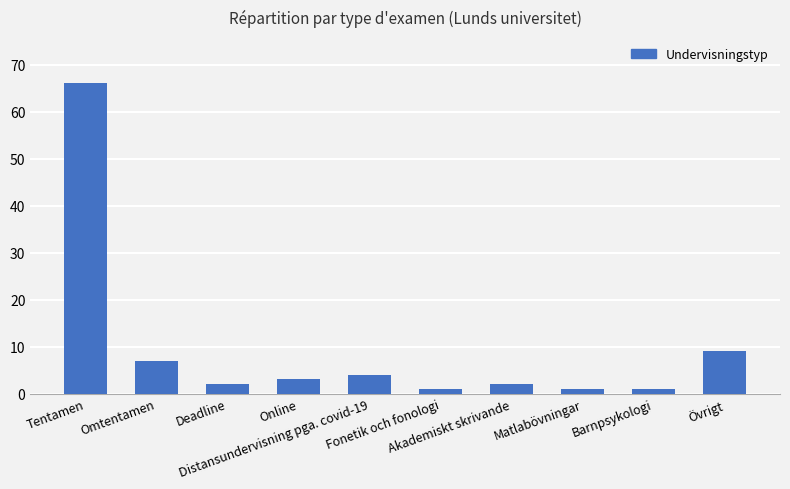

Reading left to right, what are all the values shown in this chart?

Tentamen=66	Omtentamen=7	Deadline=2	Online=3	Distansundervisning pga. covid-19=4	Fonetik och fonologi=1	Akademiskt skrivande=2	Matlabövningar=1	Barnpsykologi=1	Övrigt=9